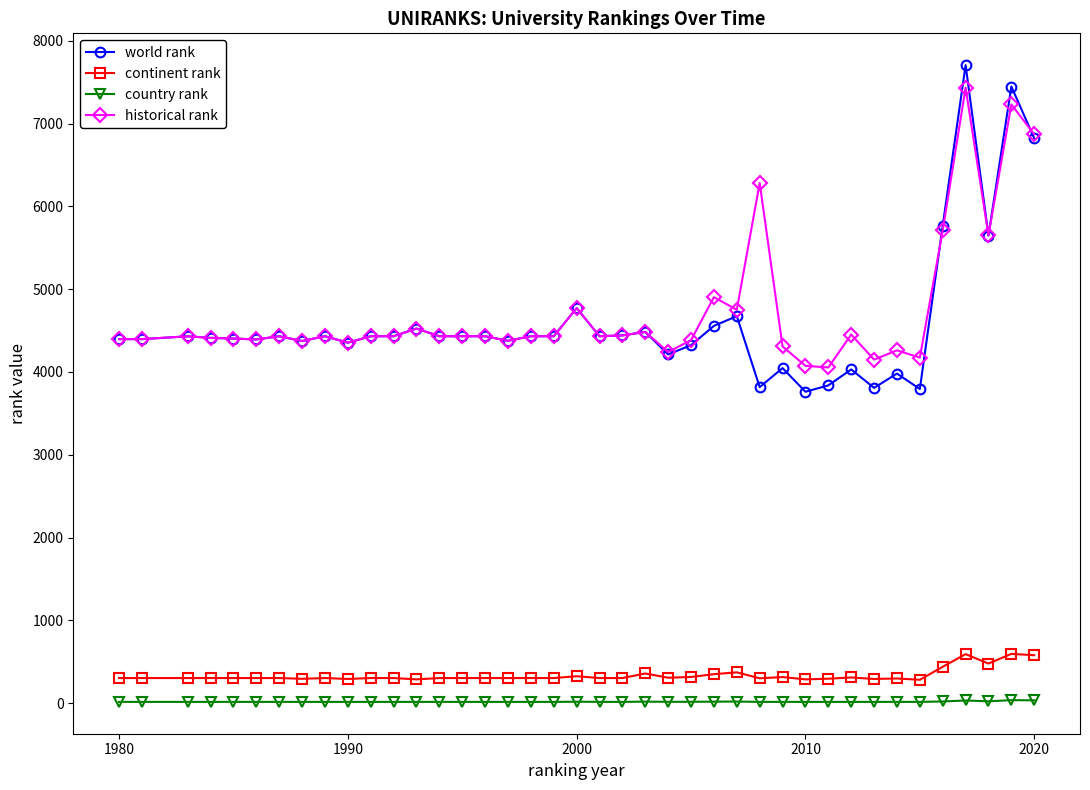

True or false: historical rank and continent rank cross at least once.

False